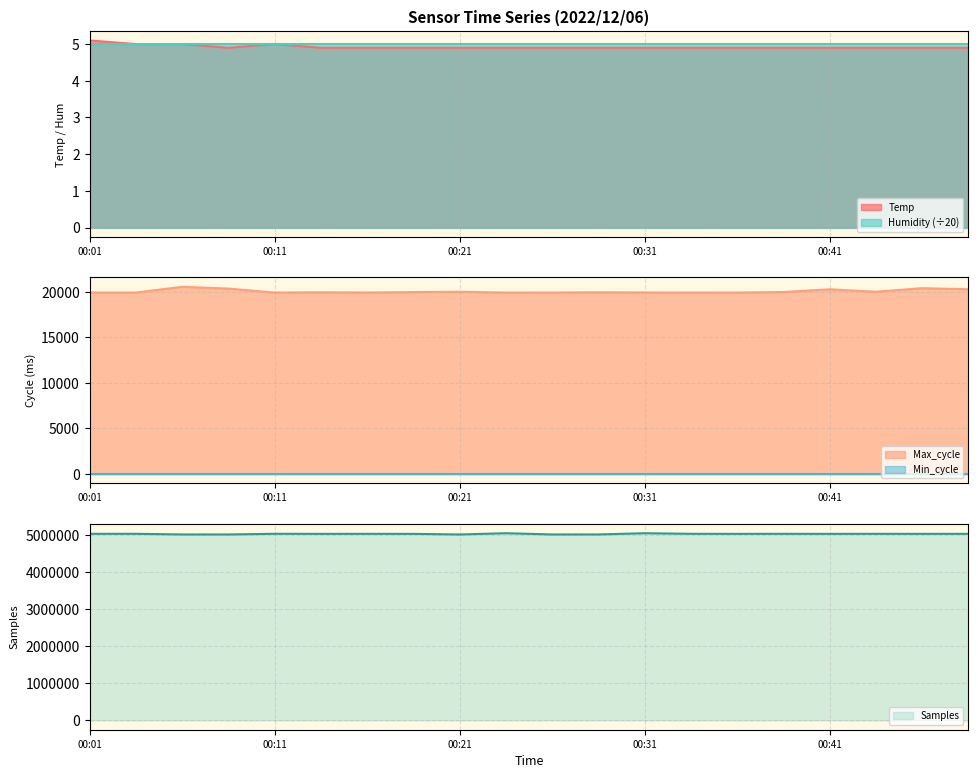

Count the Temp values in the range 4 to 5.

19